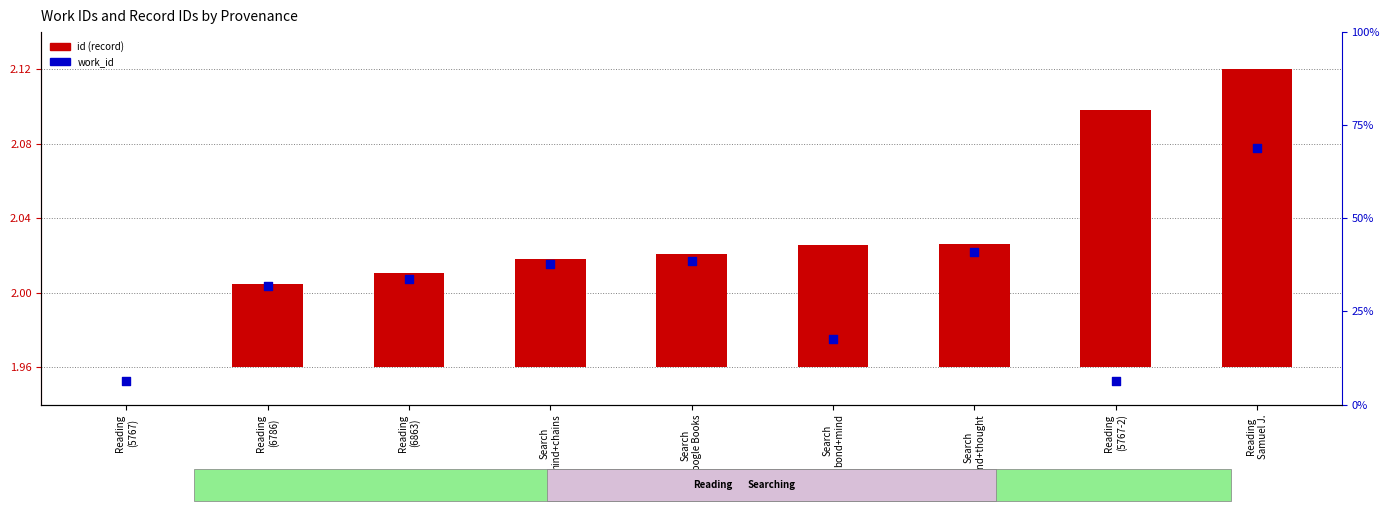

At how many categories does at least one series exceed 0?

9